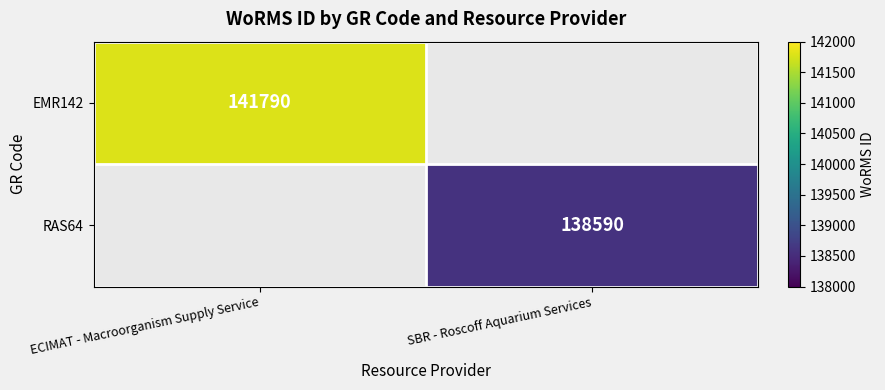

True or false: RAS64 has a value of 231112 at SBR - Roscoff Aquarium Services.

False